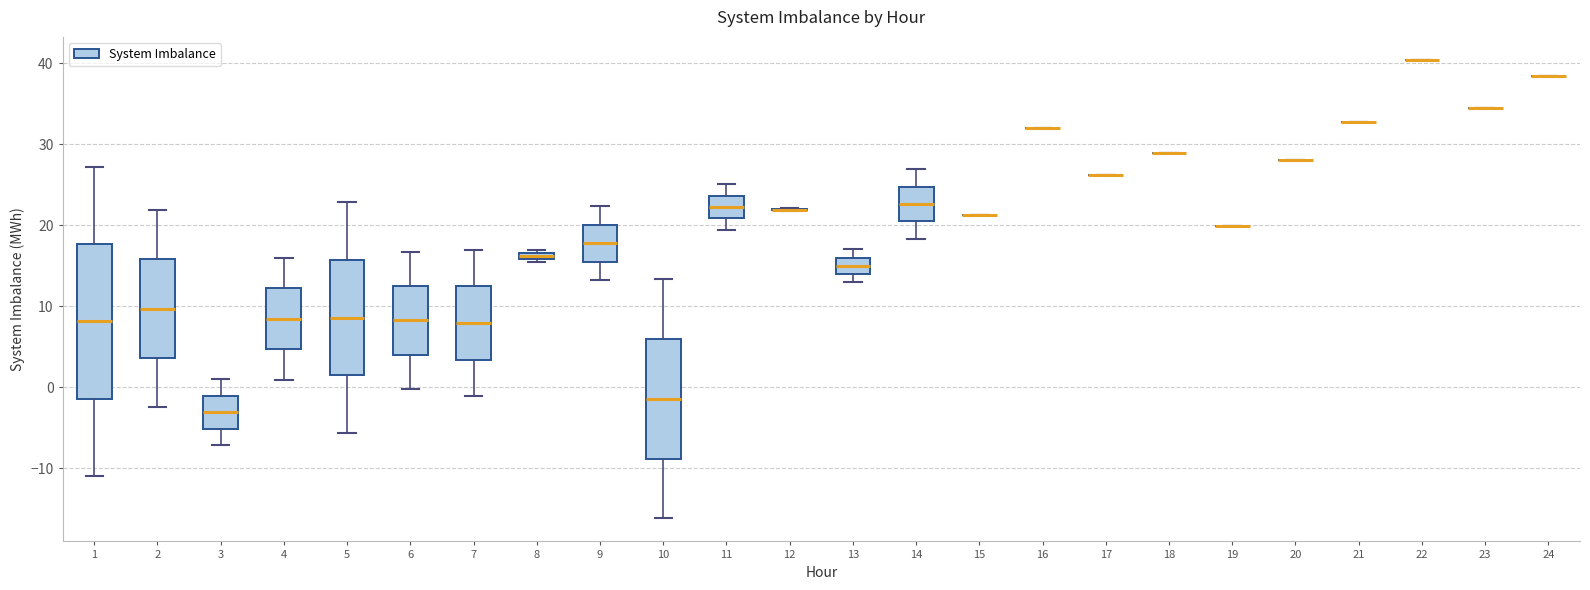

Where does the median line of the box at x = 10 sit on the y-axis? The values are not printed on the chart, so give them approximately, as read against the axis.

-1